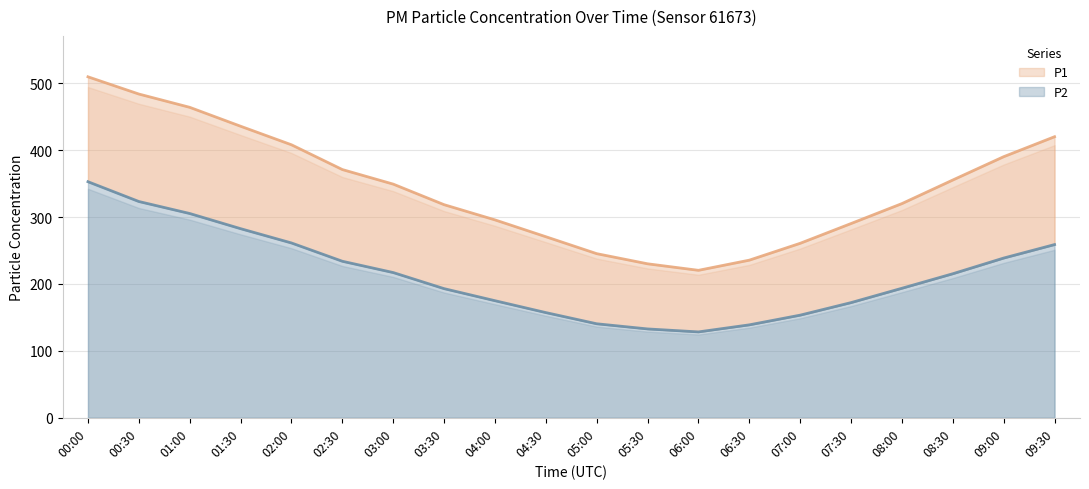

How many distinct data groups are displayed?

2